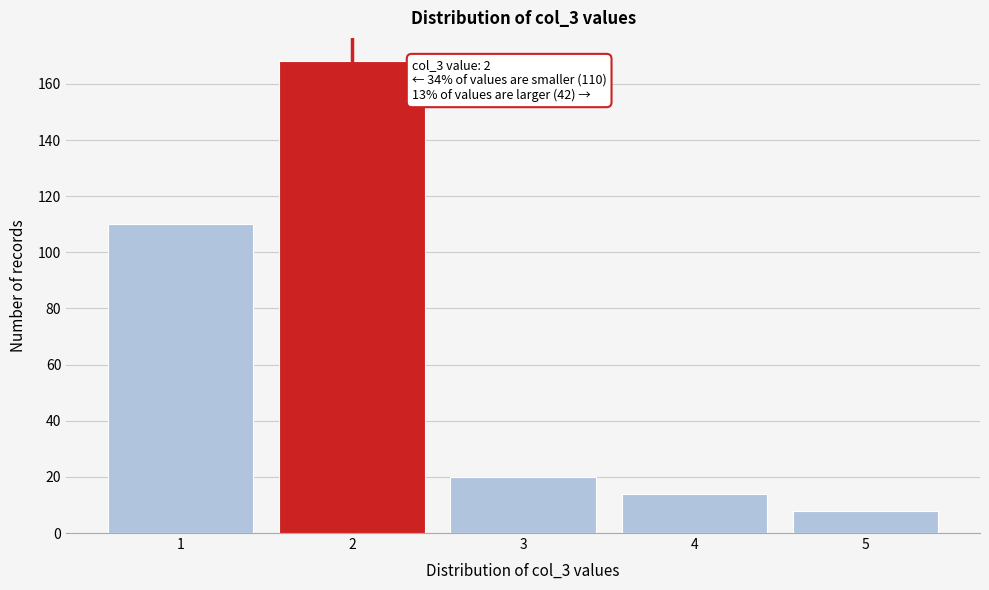

Which range on the x-axis has the tallest bar?

1.5 to 2.5